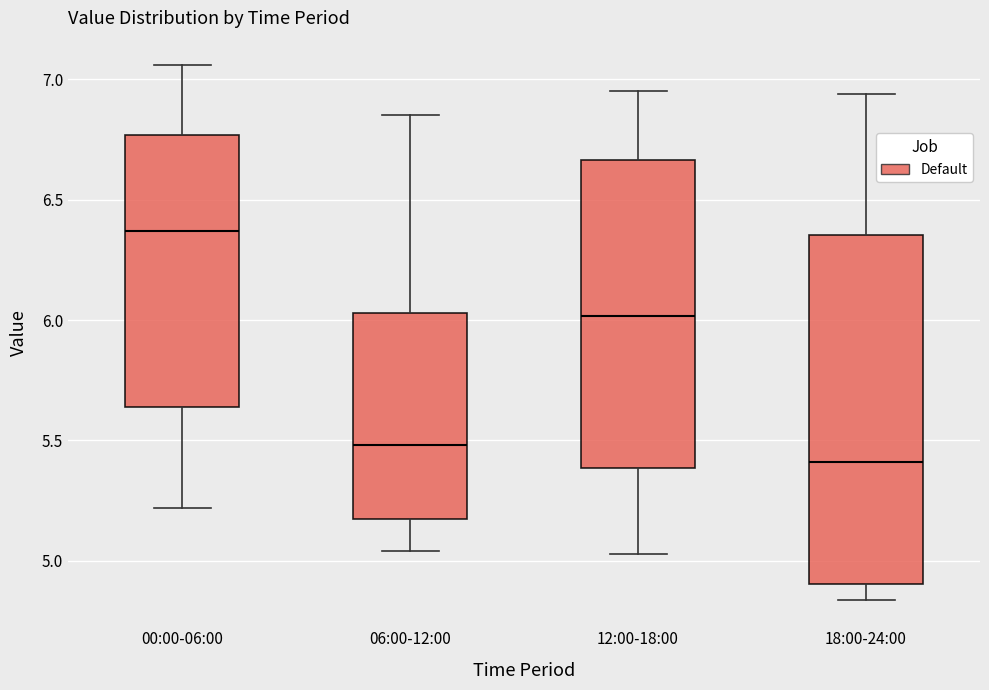

Reading left to right, read every box against the y-axis: the position of its median line, the range the box covers, and the ends of its whiskers. The values are not printed on the chart, so give them approximately, as read against the axis.

00:00-06:00: median 6.35, box 5.65 to 6.75, whiskers 5.20 to 7.05
06:00-12:00: median 5.50, box 5.20 to 6.05, whiskers 5.05 to 6.85
12:00-18:00: median 6.00, box 5.40 to 6.65, whiskers 5.05 to 6.95
18:00-24:00: median 5.40, box 4.90 to 6.35, whiskers 4.85 to 6.95